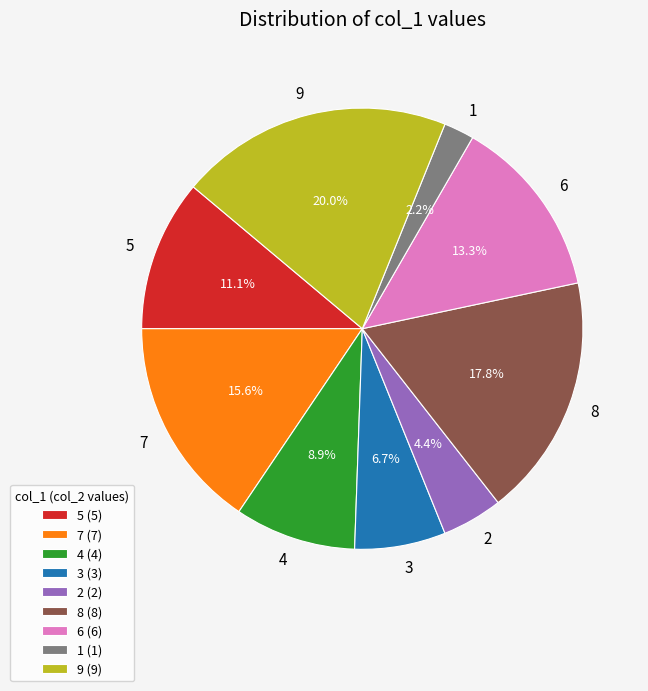

Does 1 account for over 50% of the chart?

No